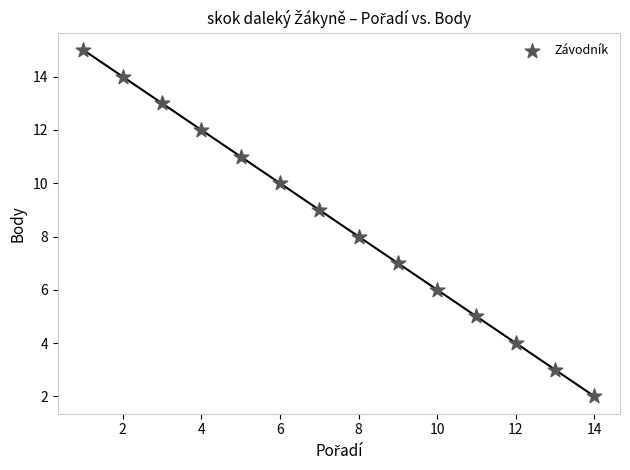

What is the range of Y values (max minus min)?

13